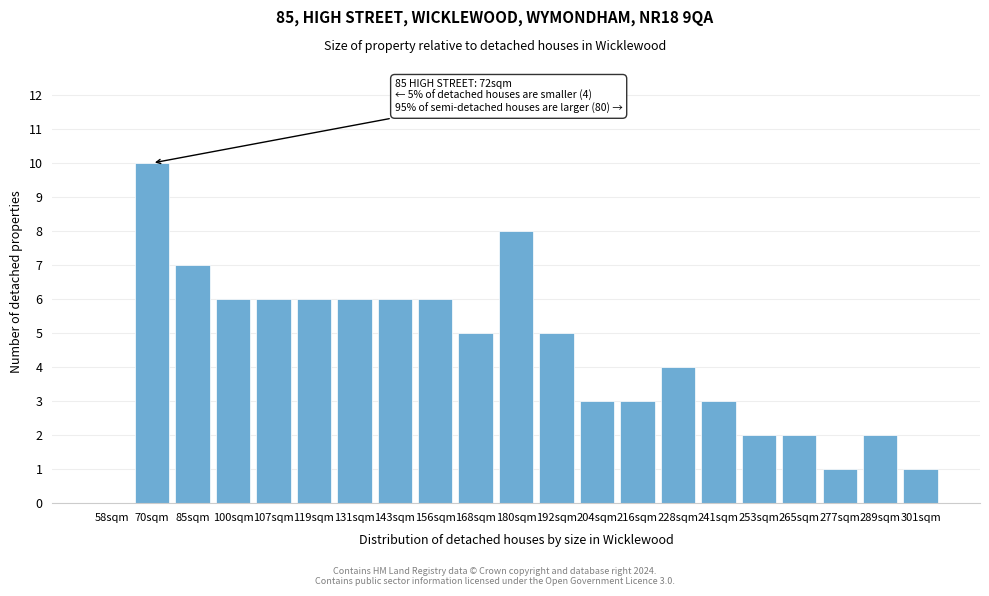

Reading left to right, list all the values displayed in this chart.

58sqm=0	70sqm=10	85sqm=7	100sqm=6	107sqm=6	119sqm=6	131sqm=6	143sqm=6	156sqm=6	168sqm=5	180sqm=8	192sqm=5	204sqm=3	216sqm=3	228sqm=4	241sqm=3	253sqm=2	265sqm=2	277sqm=1	289sqm=2	301sqm=1